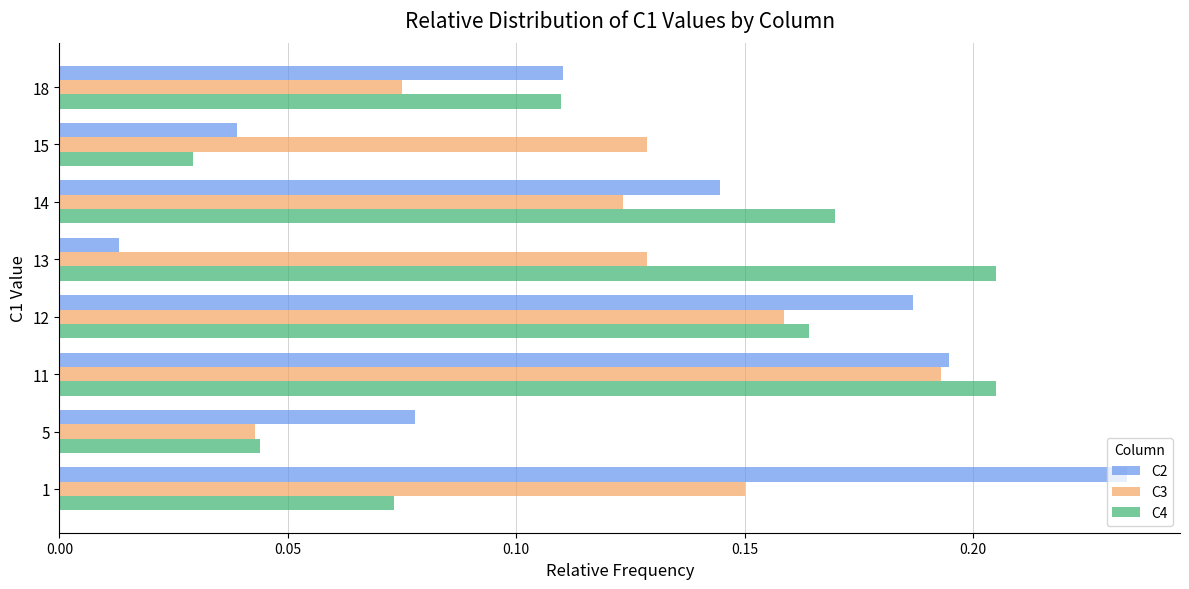

What is the sum of all C2 values?

1.0